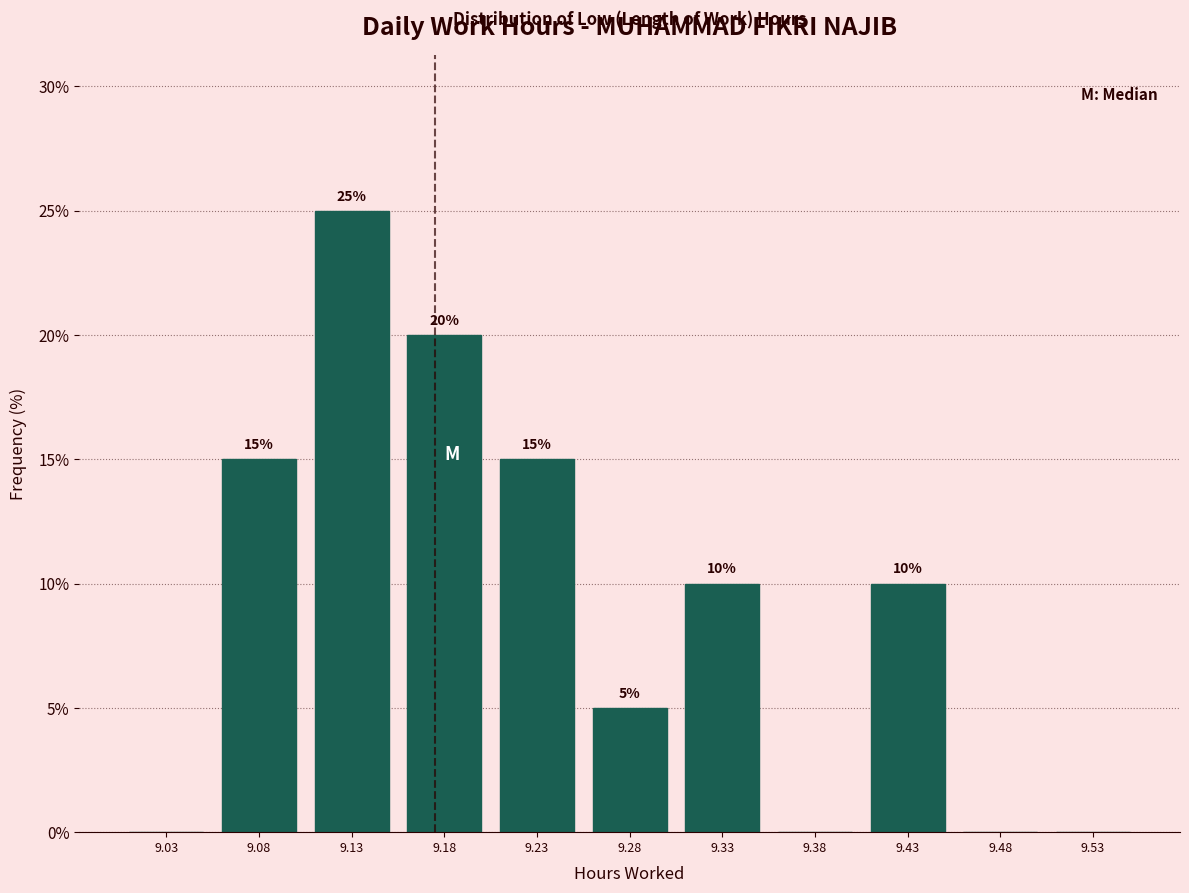

Over which range of the x-axis is the bar tallest?

9.10 to 9.15